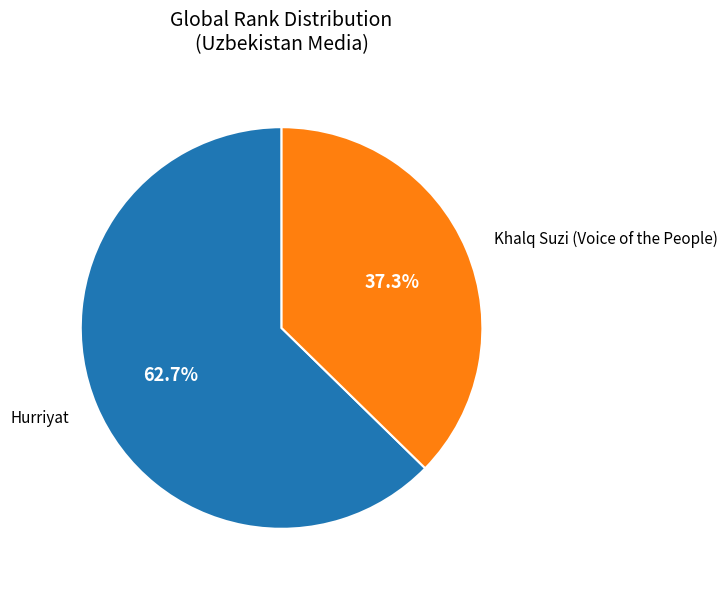

Rank the categories by value from lowest to highest.

Khalq Suzi (Voice of the People), Hurriyat